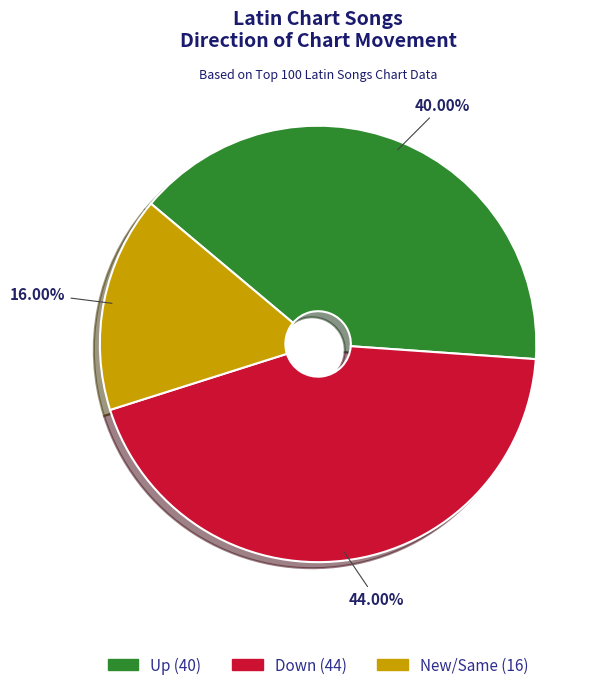

Does any single category account for the majority?

No